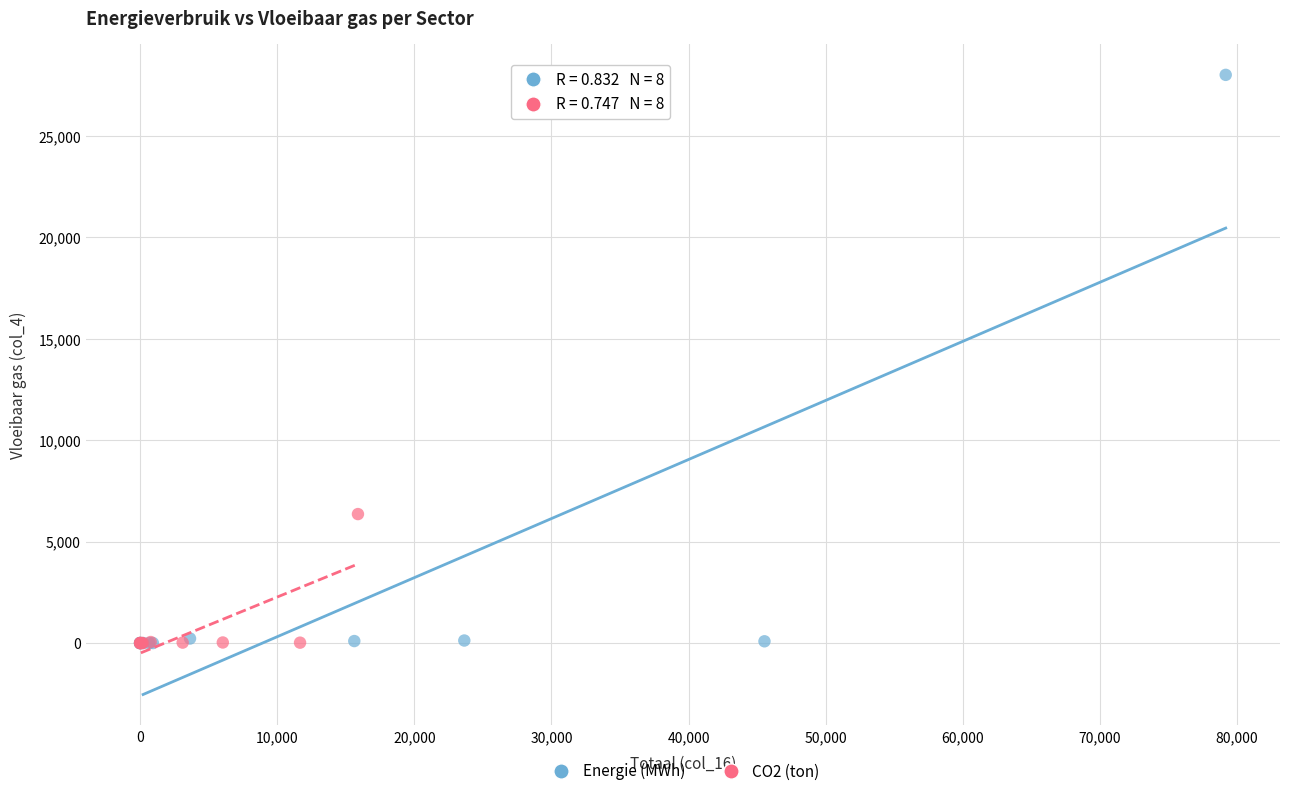

Which series reaches the maximum Y coordinate?

Energie (MWh)